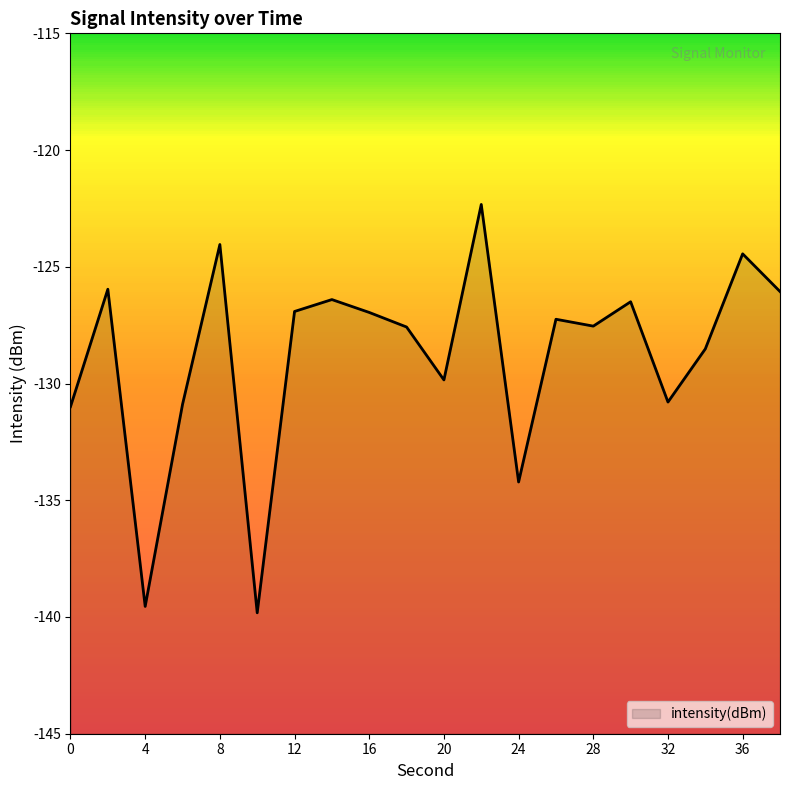

What is the sum of all values?

-2576.6